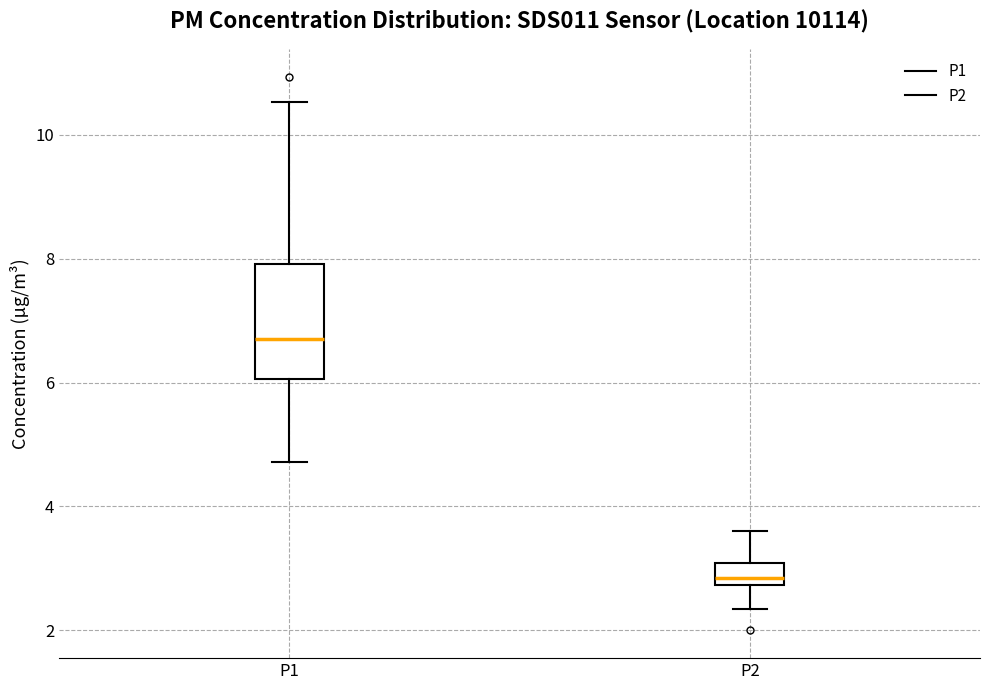

Which box's median line is the lowest?

P2